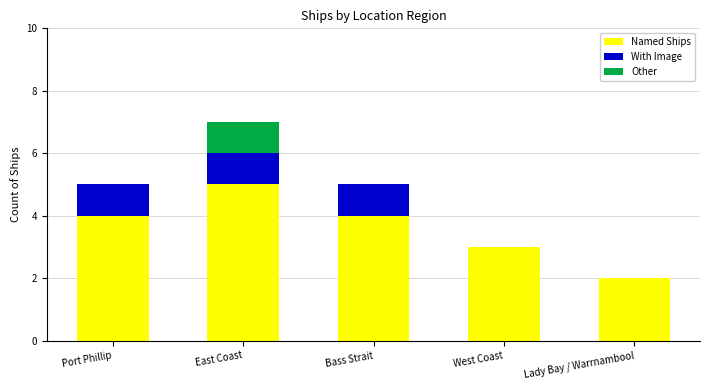

At which label does Named Ships reach its peak?

East Coast